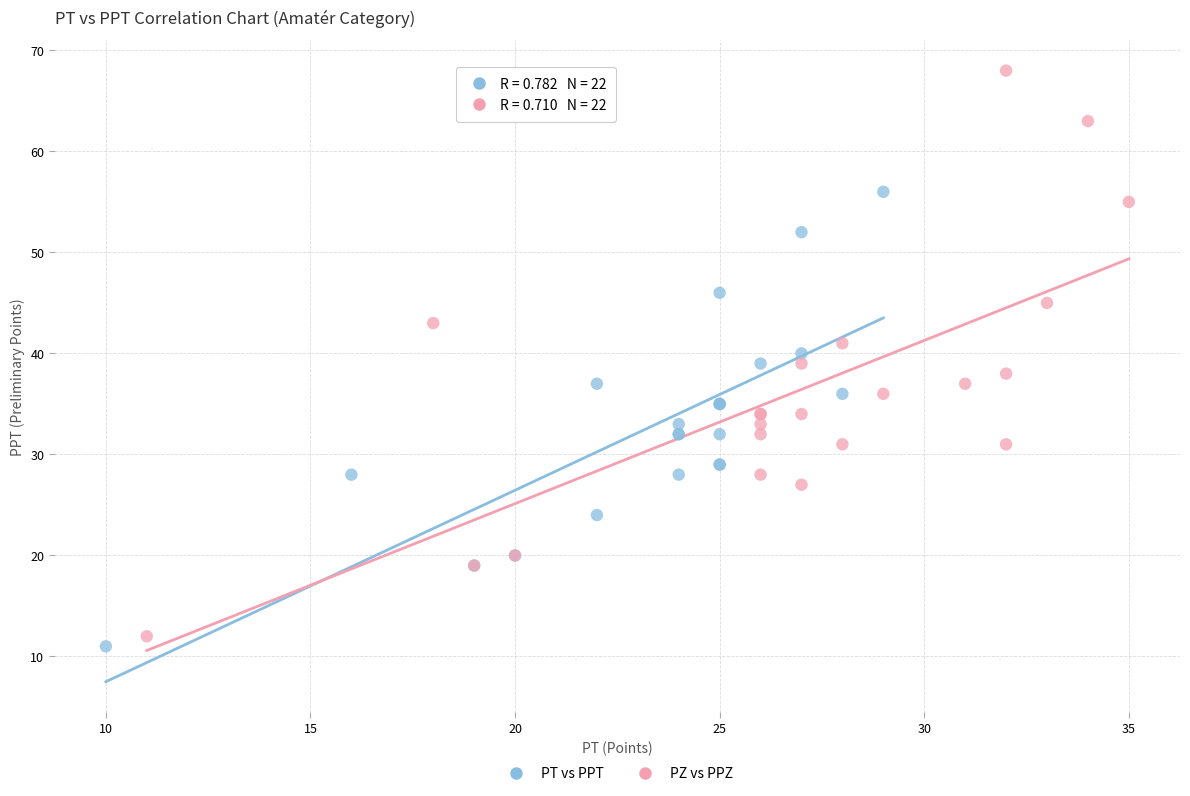

Which series has the largest Y range (max minus min)?

PZ vs PPZ